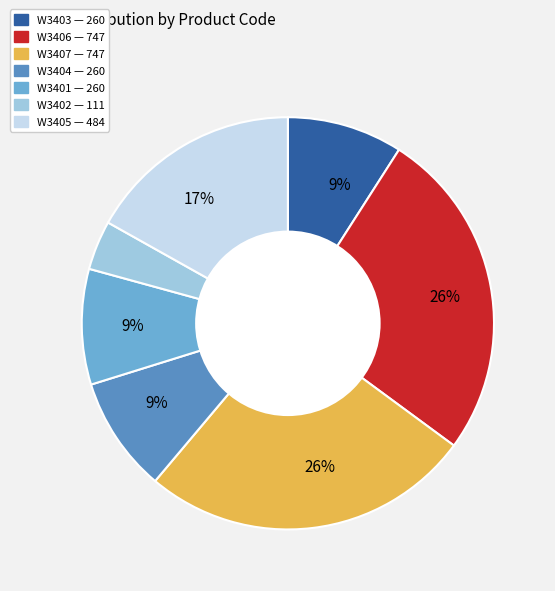

Rank the categories by value from highest to lowest.

W3406, W3407, W3405, W3403, W3404, W3401, W3402